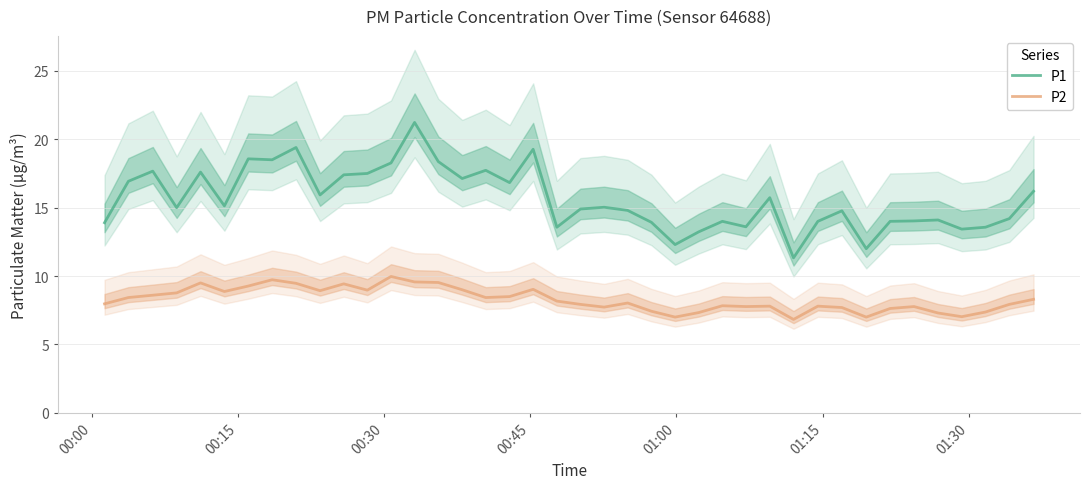

What is the maximum value shown in the chart?

21.2